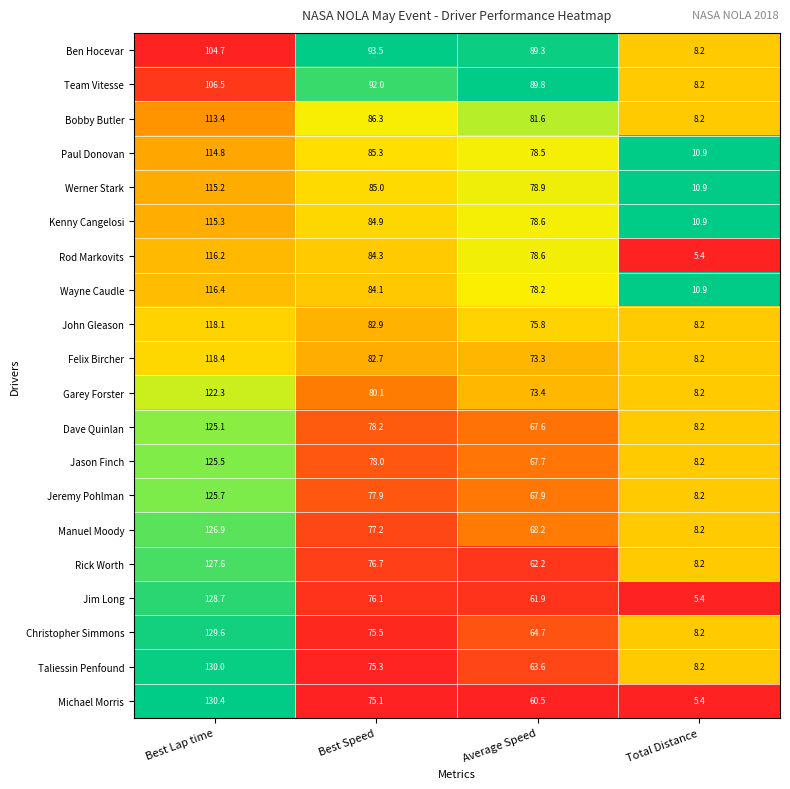

What is the difference between the Taliessin Penfound values at Best Lap time and Average Speed?

66.4